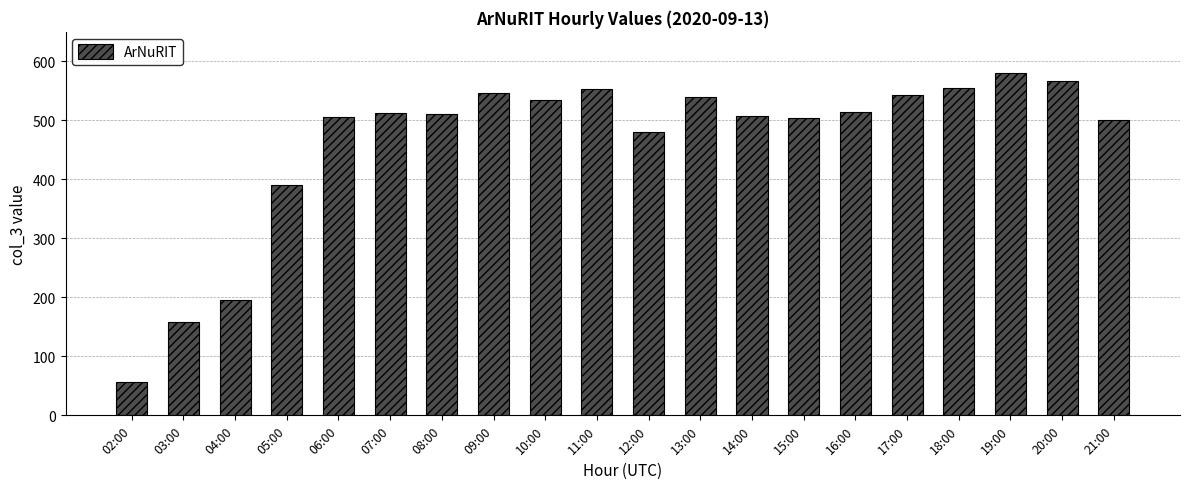

What is the label of the 20th bar from the left?

21:00